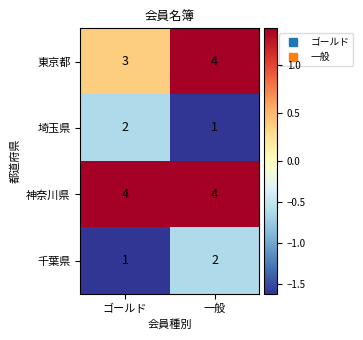

Read the 東京都 value at ゴールド.

3